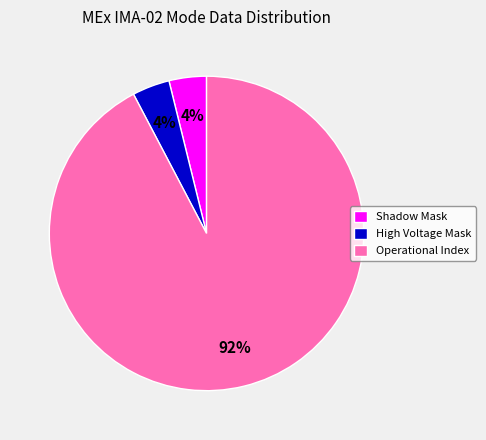

Which slice is the largest?

Operational Index